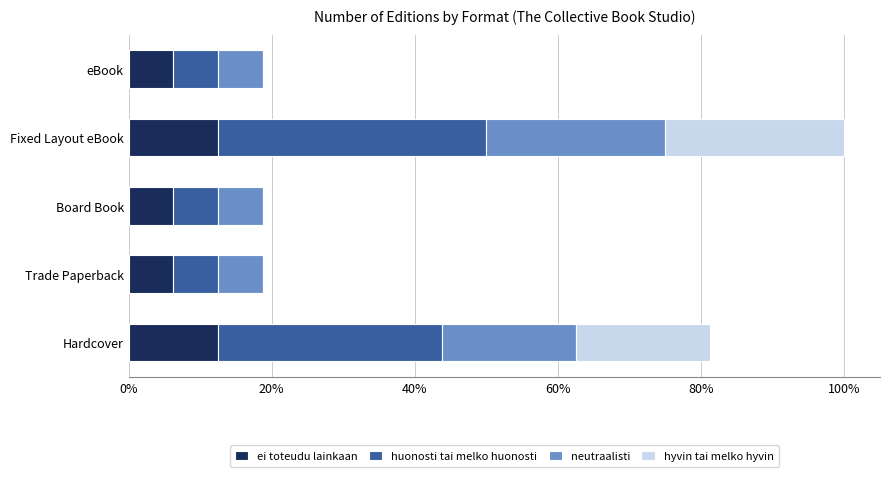

What are all the series names shown in the legend?

ei toteudu lainkaan, huonosti tai melko huonosti, neutraalisti, hyvin tai melko hyvin